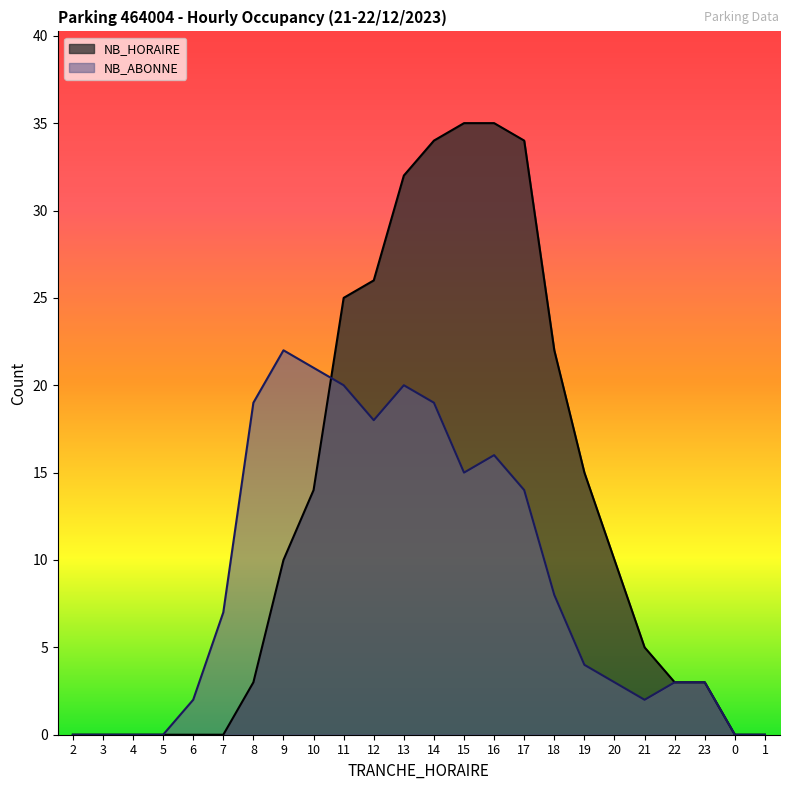

True or false: NB_HORAIRE has more than 2 interior local peaks.

False